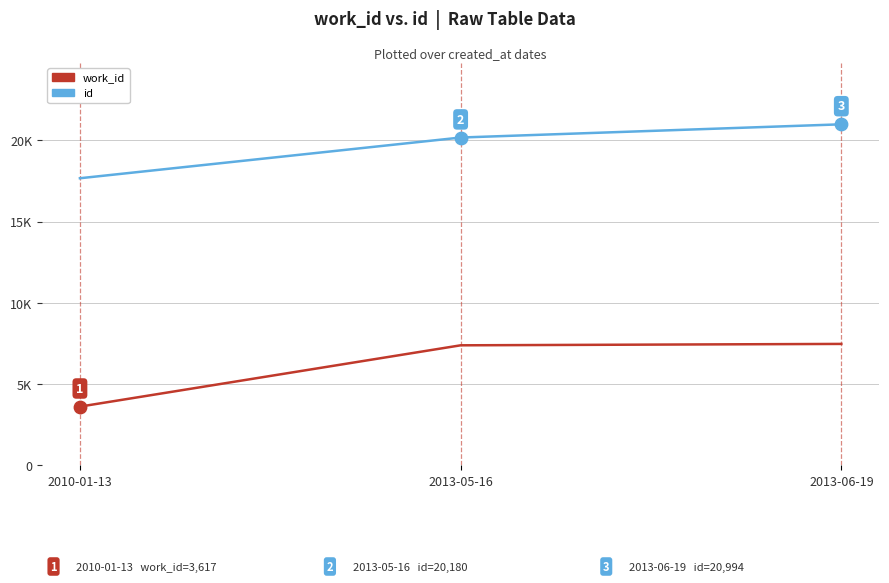

Which series has the largest total across all categories?

id